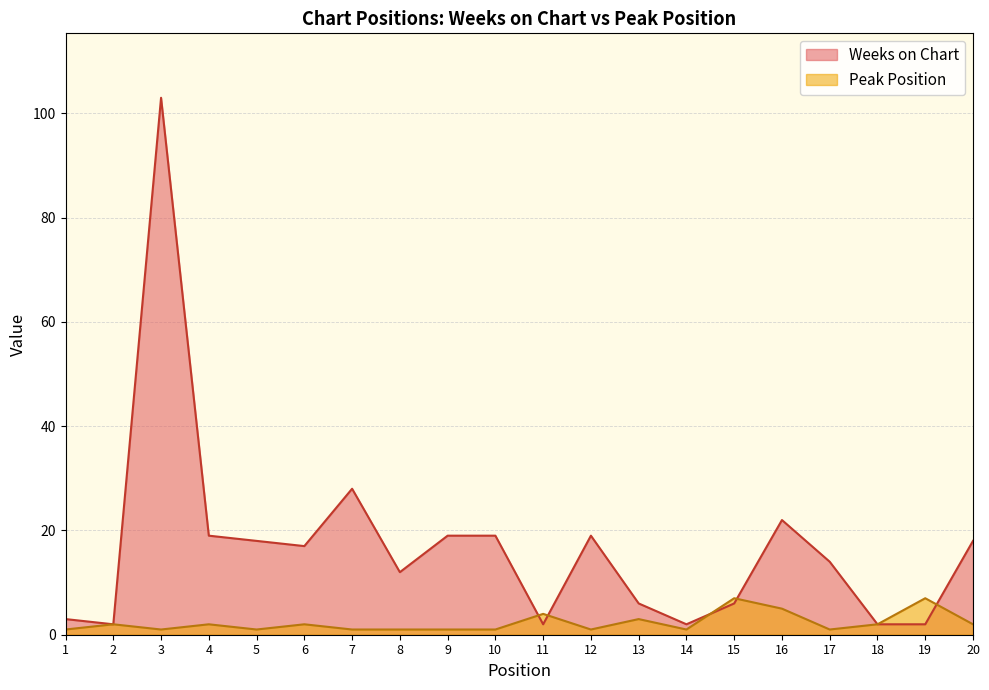

What is the total value across all series at 13?

9